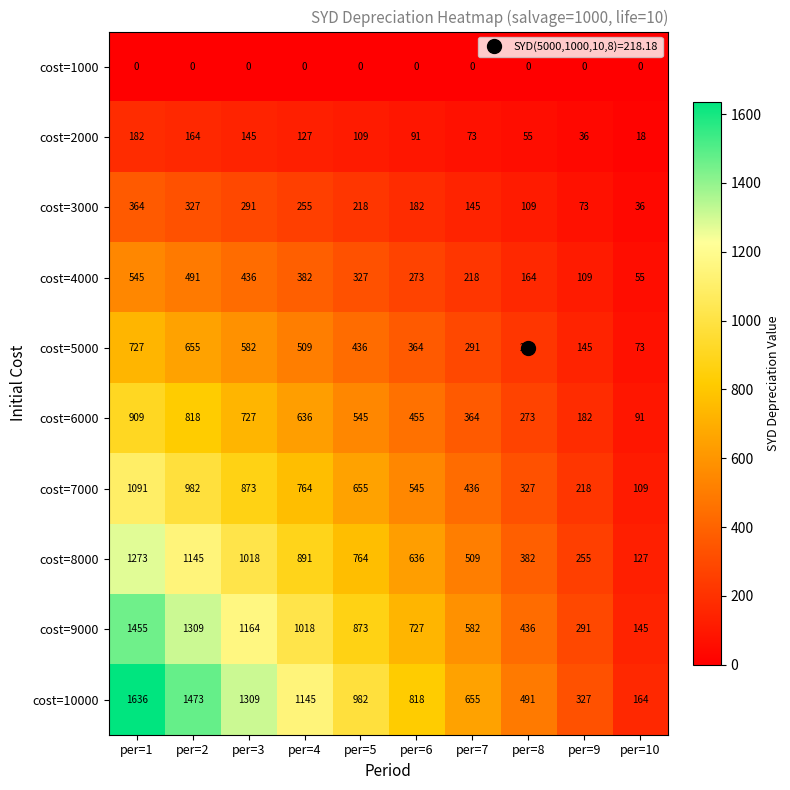

At which category does the chart reach its peak across all series?

per=1